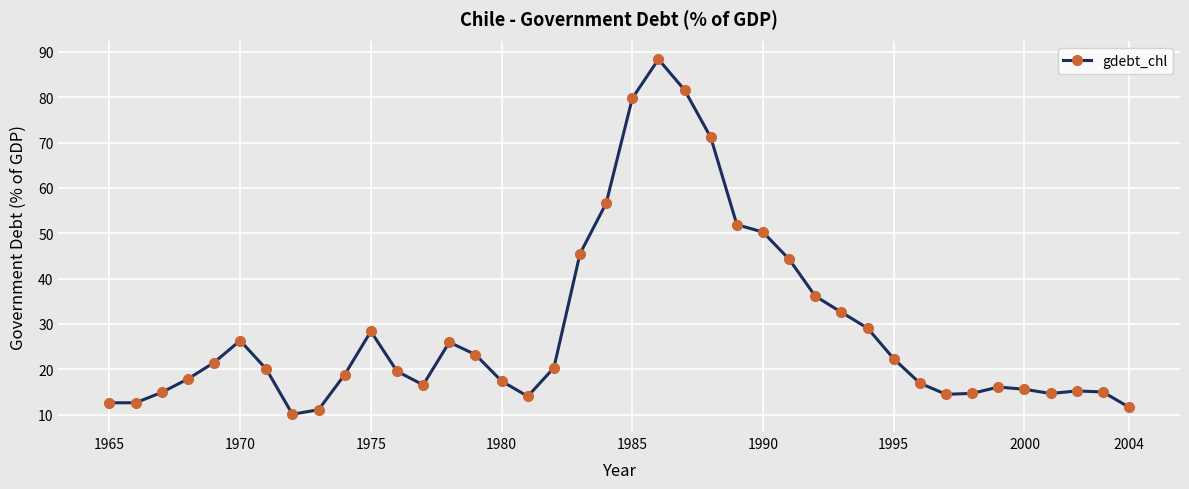

What is the greatest value displayed?

88.4